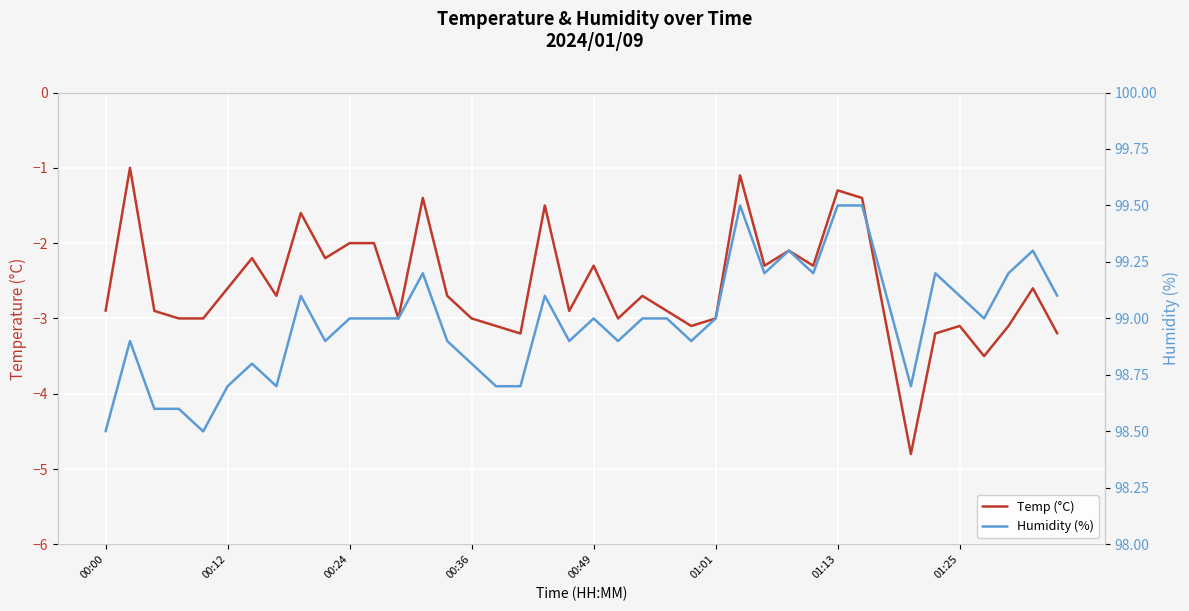

What is the difference between the second highest and minimum values in the Humidity (%) series?

1.0